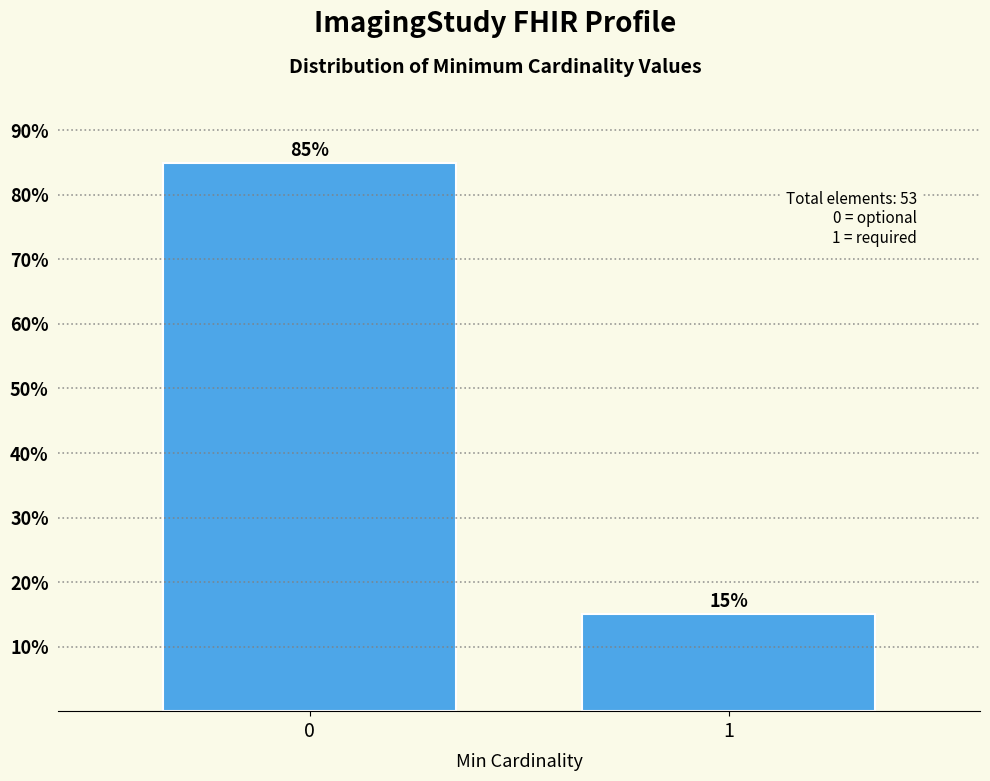

What is the smallest value displayed?

15.1